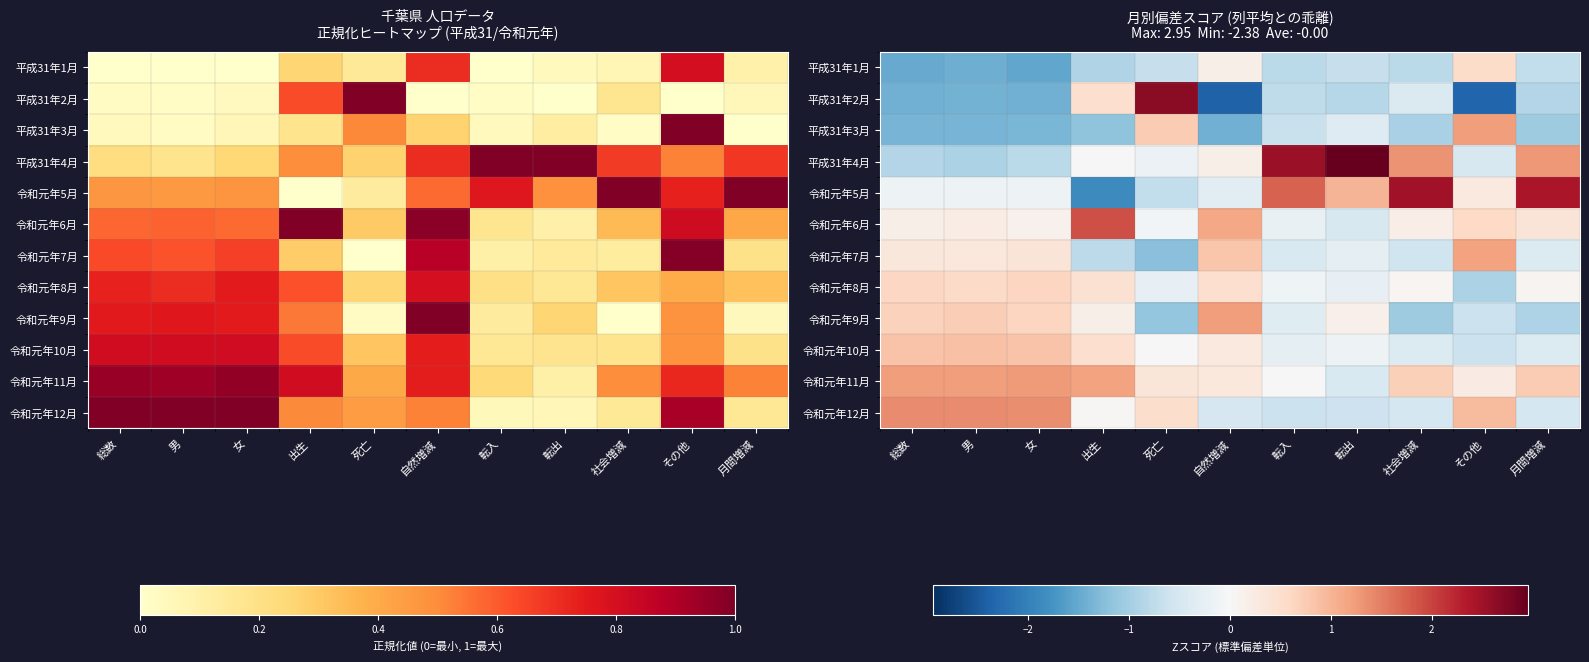

What is the difference between the 平成31年3月 values at 月間増減 and 社会増減?

0.1